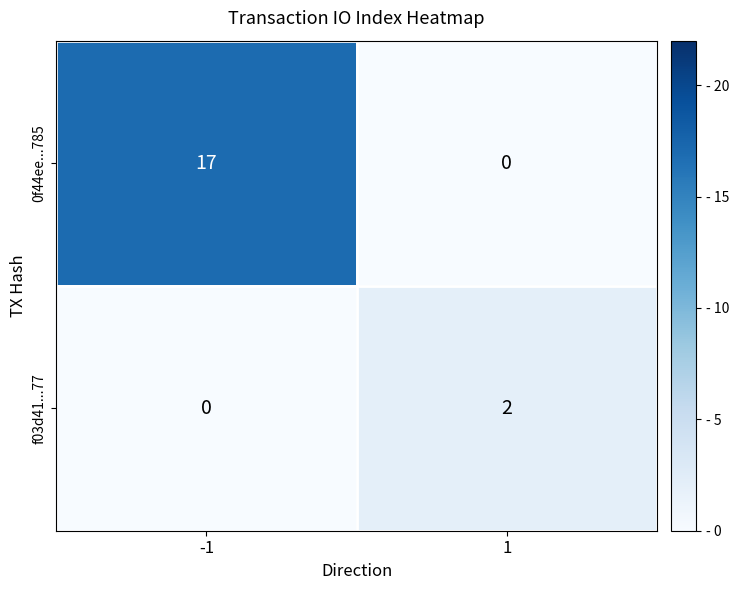

Reading right to left, extract all data points from this chart.

0f44ee...785: 0	17
f03d41...77: 2	0